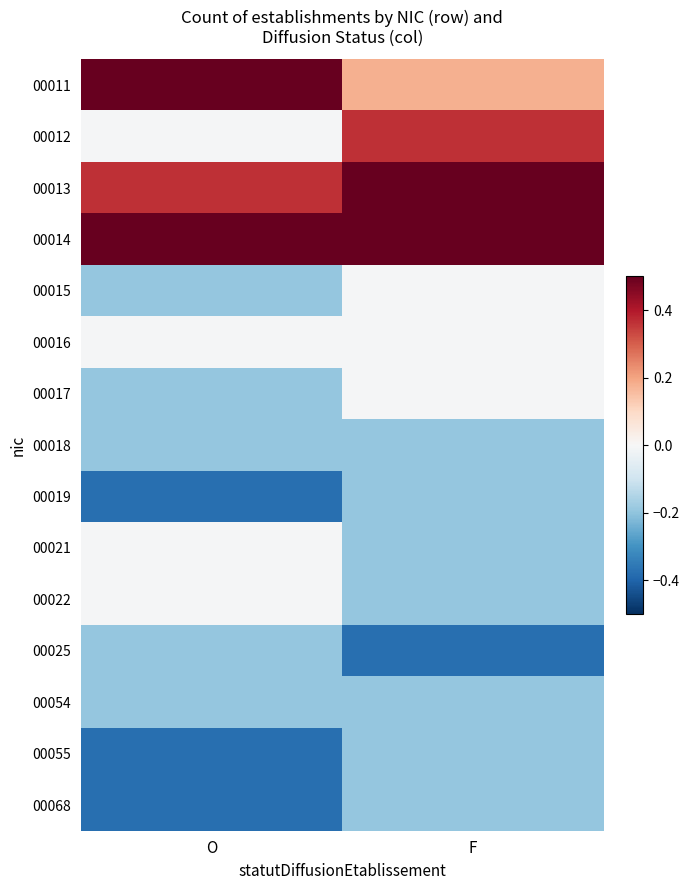

What is the difference between the highest and lowest values at O?

0.9